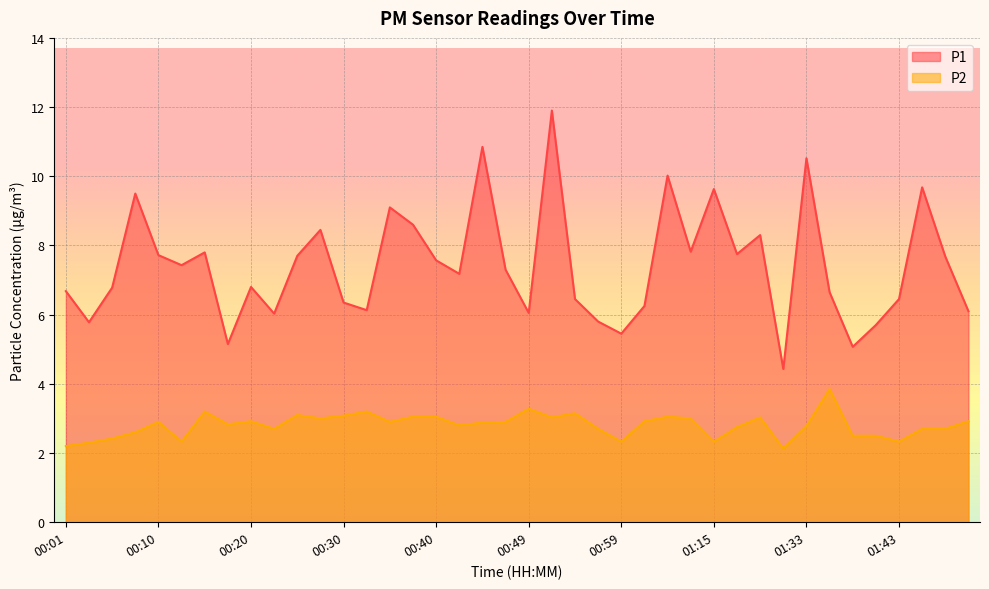

What is the minimum value shown in the chart?

2.1